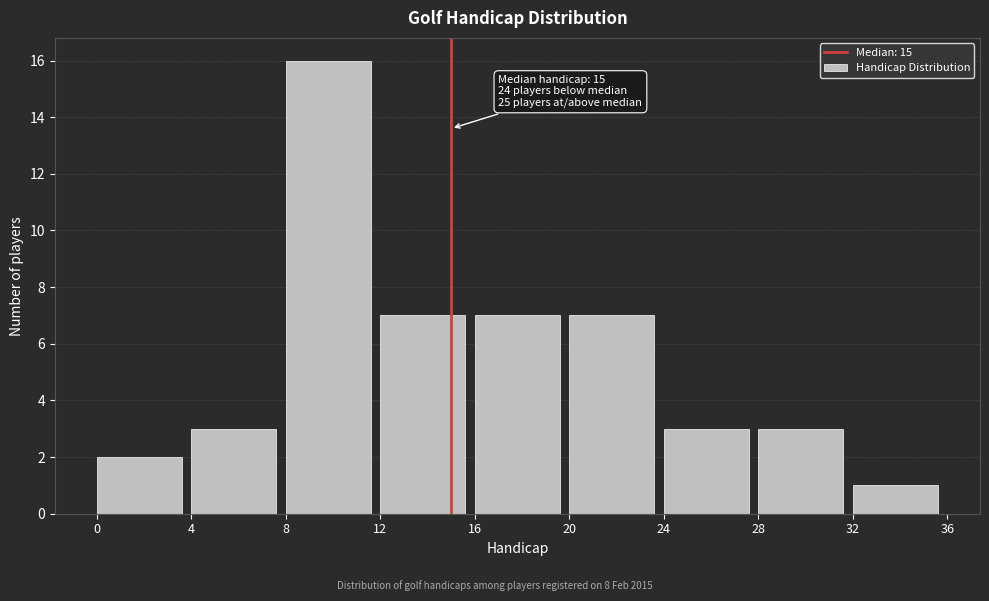

Which range on the x-axis has the tallest bar?

8 to 12